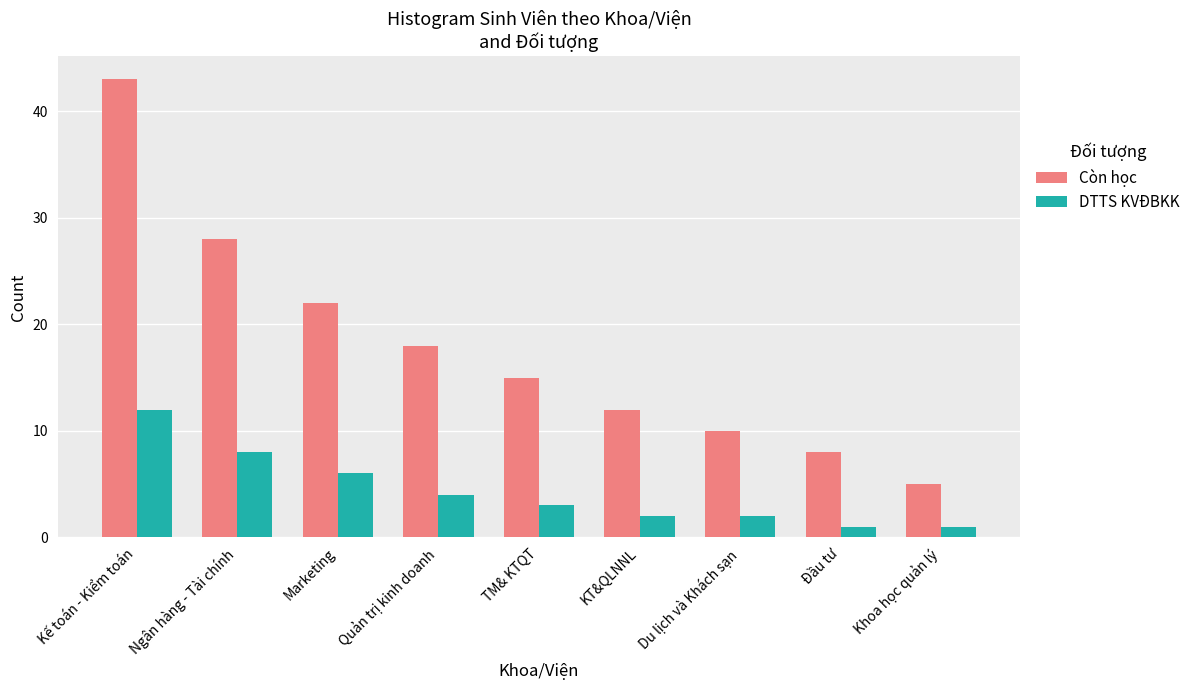

The DTTS KVĐBKK series shows 2 at Du lịch và Khách sạn. True or false?

True